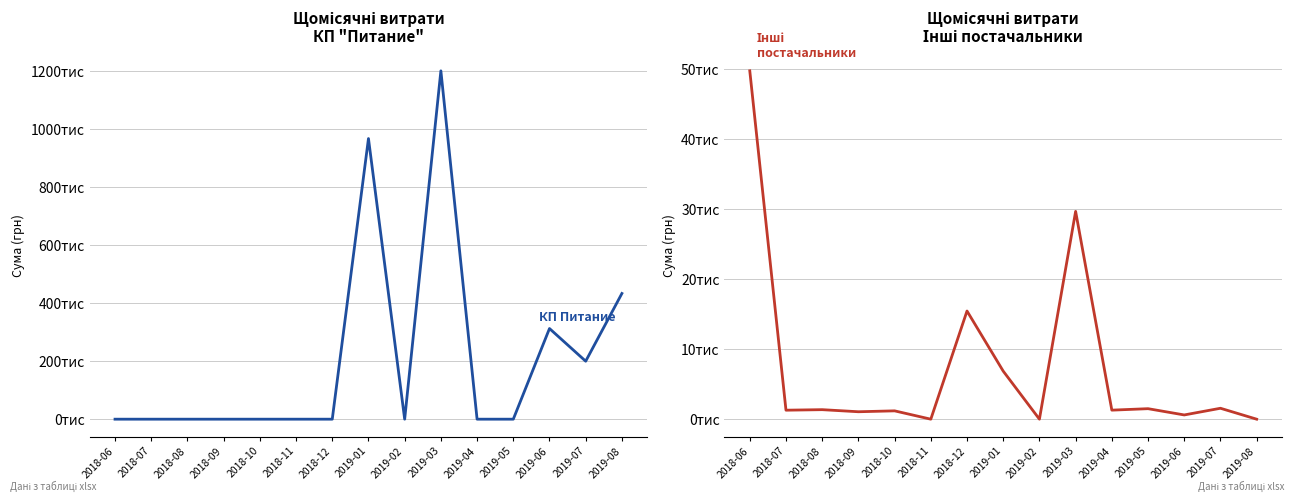

How many series are shown in this chart?

2